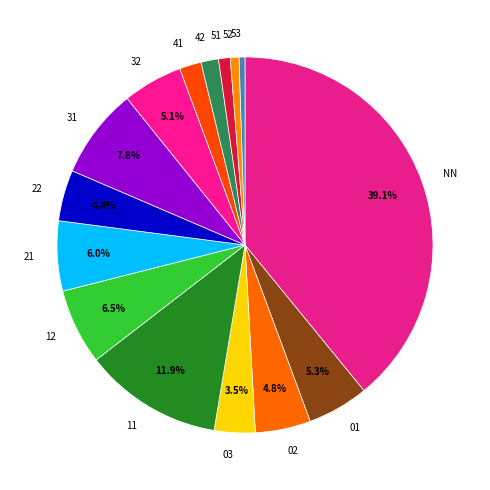

Count the number of slices in the pie.

15